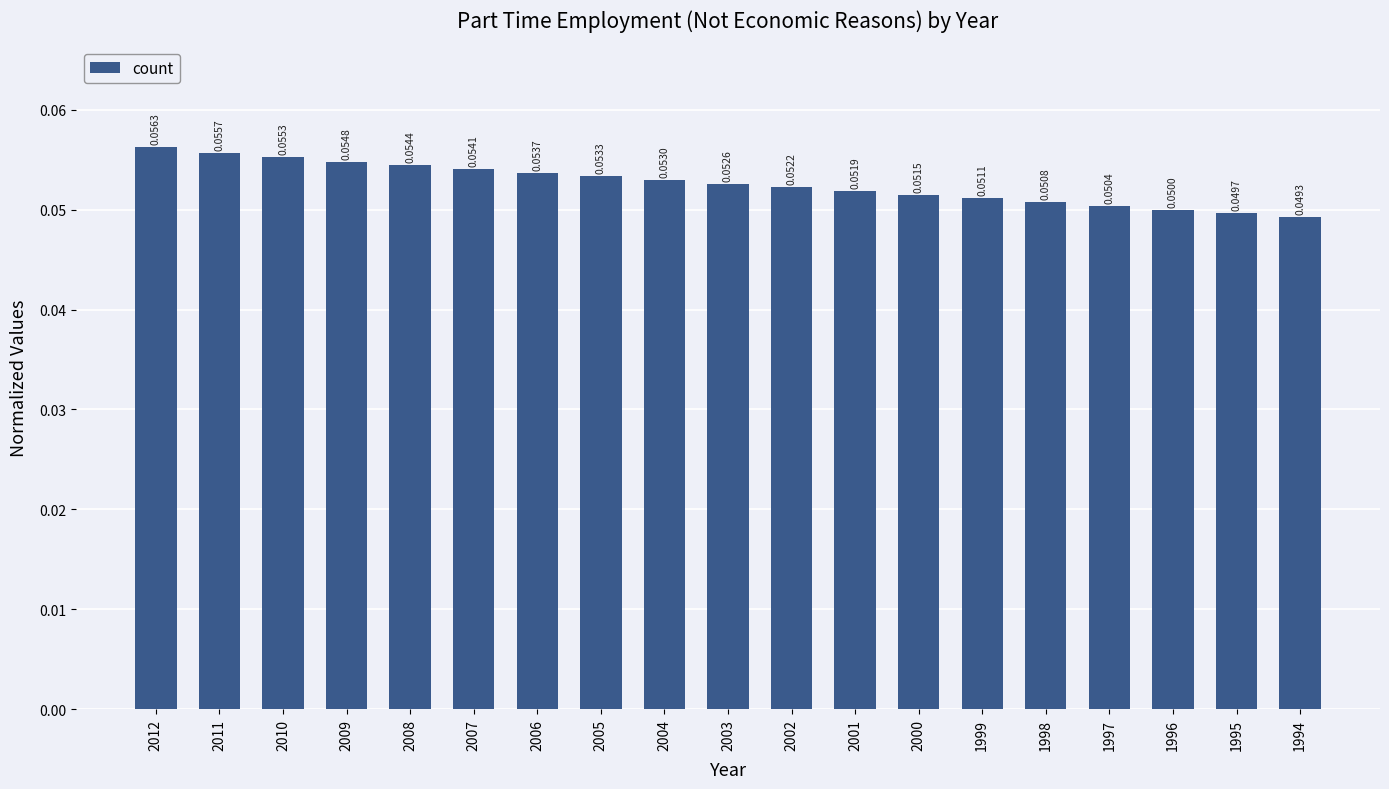

List the labels in order of value, smallest first.

1994, 1995, 1996, 1997, 1998, 1999, 2000, 2001, 2002, 2003, 2004, 2005, 2006, 2007, 2008, 2009, 2010, 2011, 2012